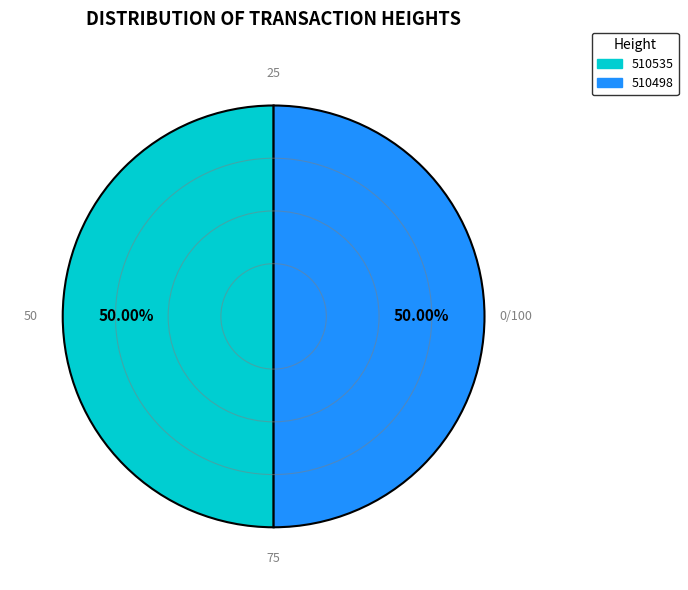

What percentage do 510535 and 510498 together represent?

100.0%